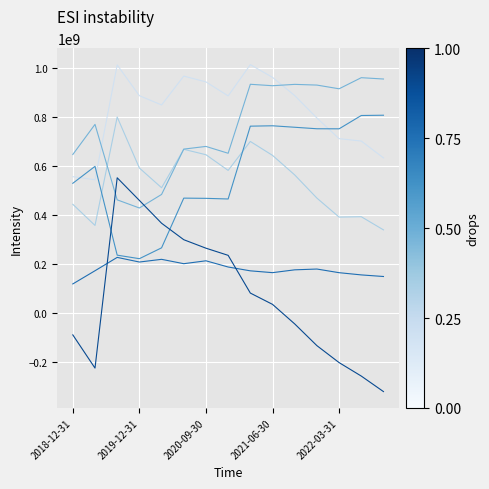

What is the minimum value shown in the chart?

-321869000